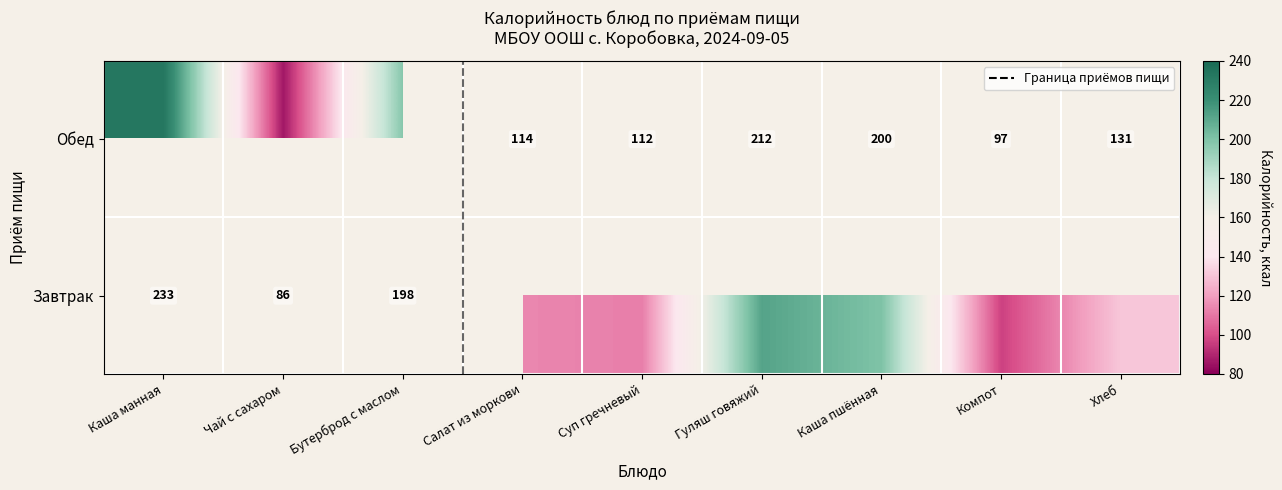

At which category does the chart reach its minimum across all series?

Чай с сахаром